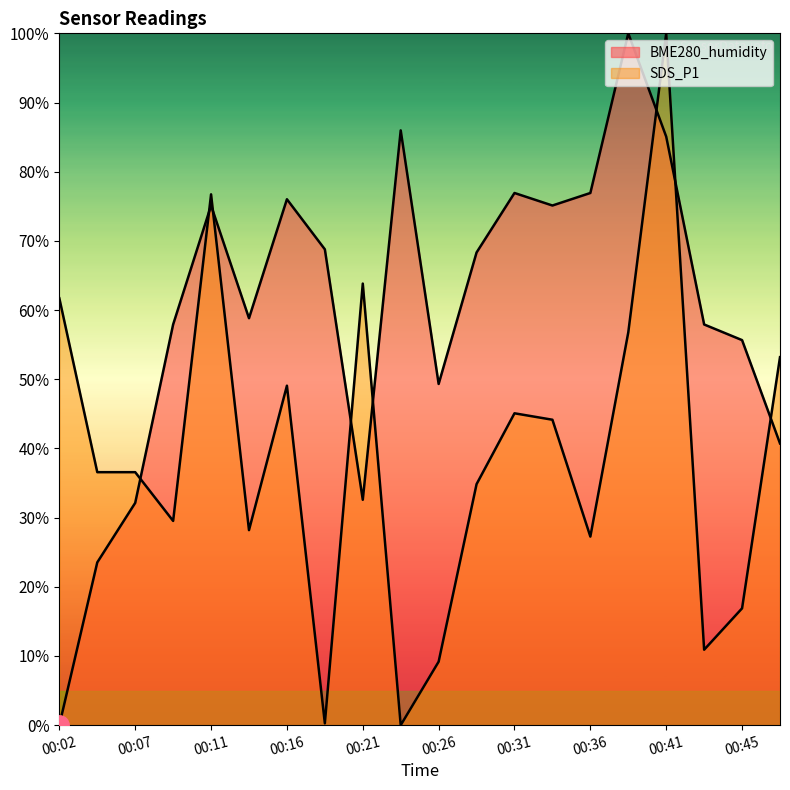

What is the greatest value displayed?

100.0